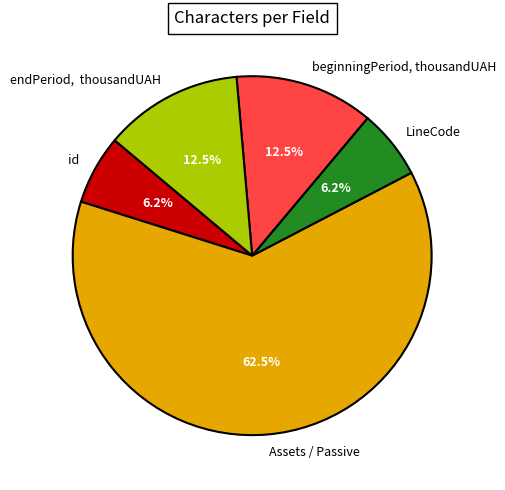

Which has a higher value, endPeriod, thousandUAH or LineCode?

endPeriod, thousandUAH